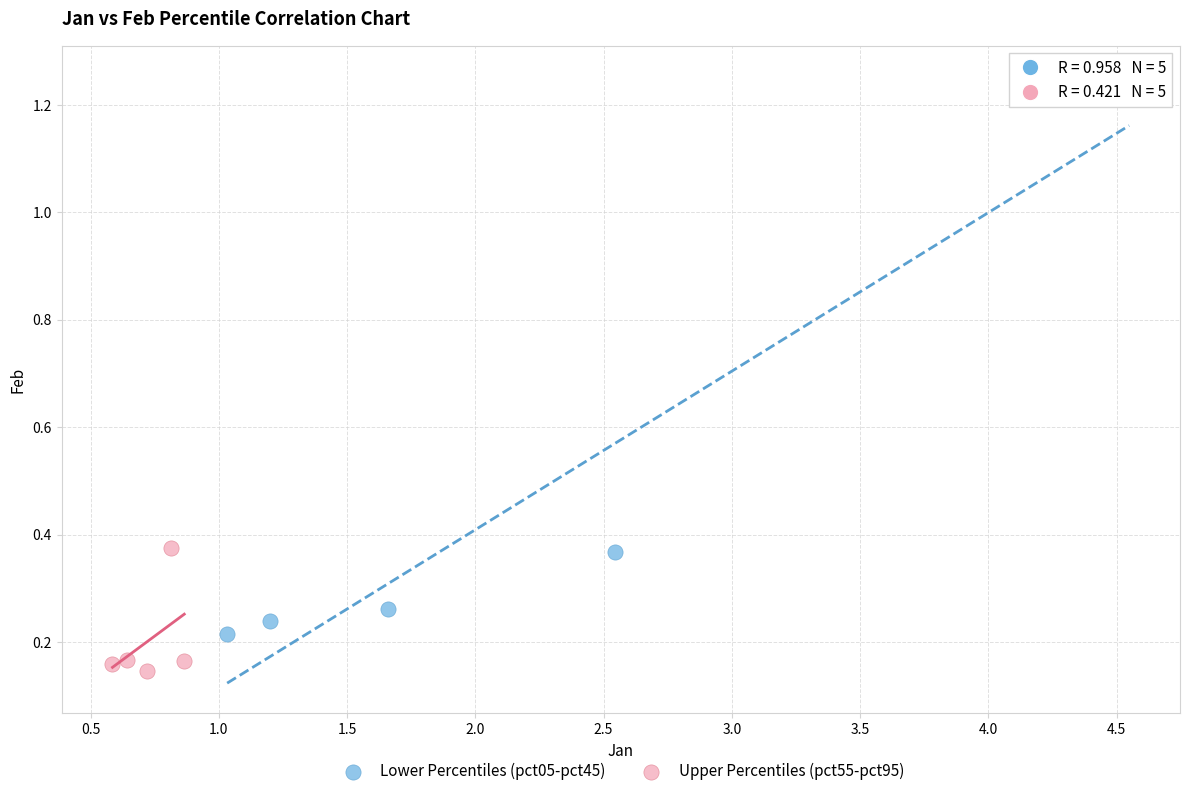

Which series reaches the minimum Y coordinate?

Upper Percentiles (pct55-pct95)